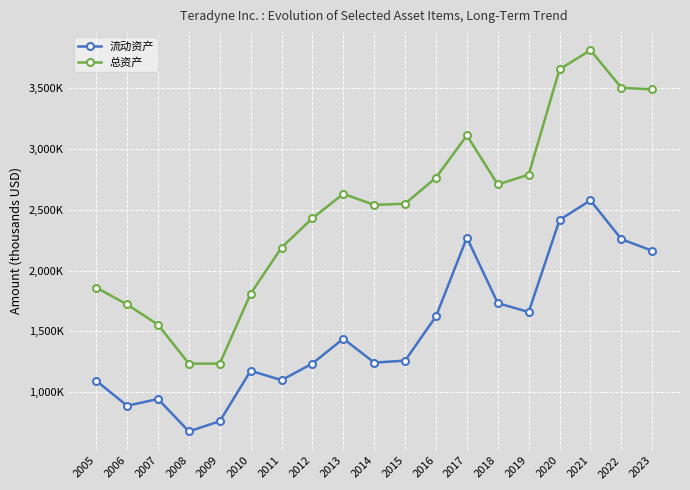

List the series in order of their peak value, highest first.

总资产, 流动资产